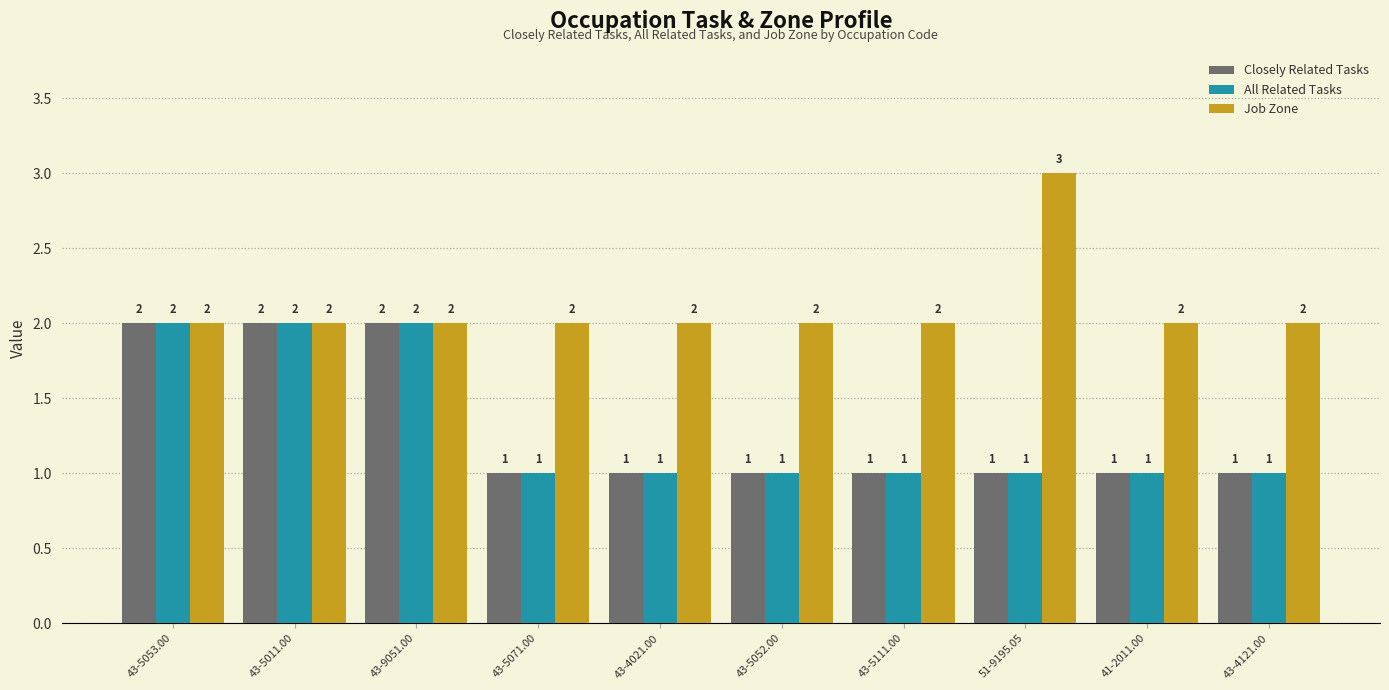

What is the sum of the Job Zone values at 43-5052.00 and 43-5053.00?

4